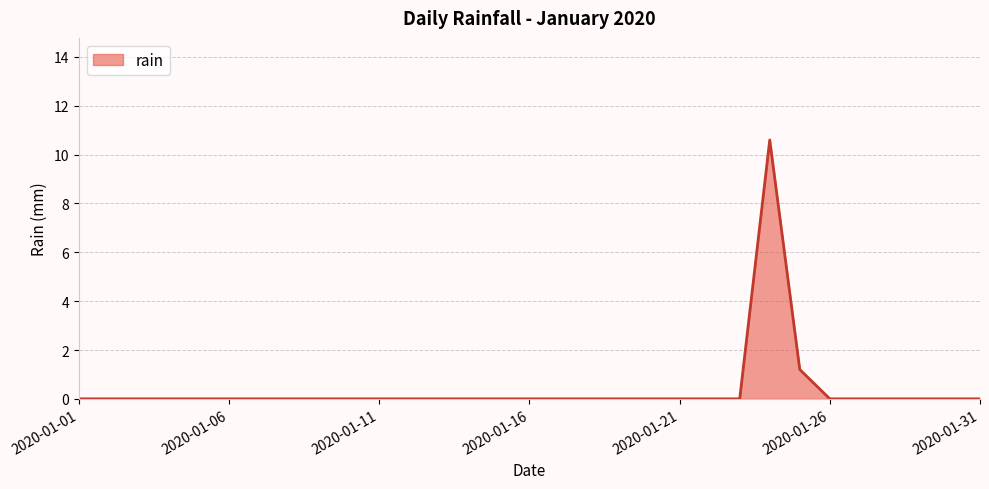

What is the greatest value displayed?

10.6